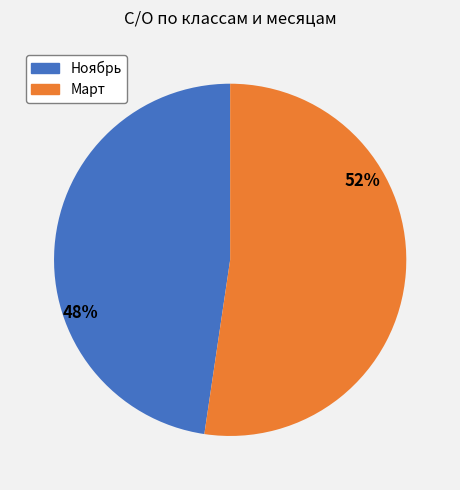

Count the number of slices in the pie.

2